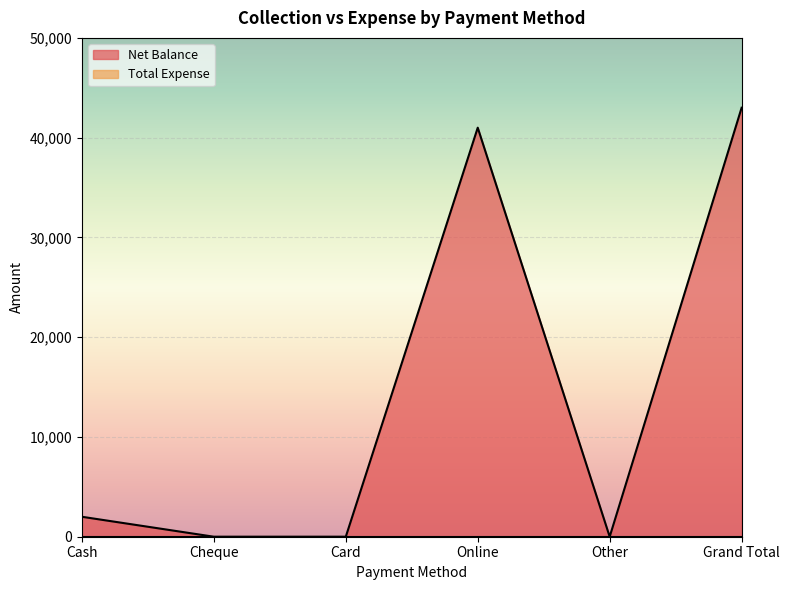

At which label is the value closest to 21500?

Cash